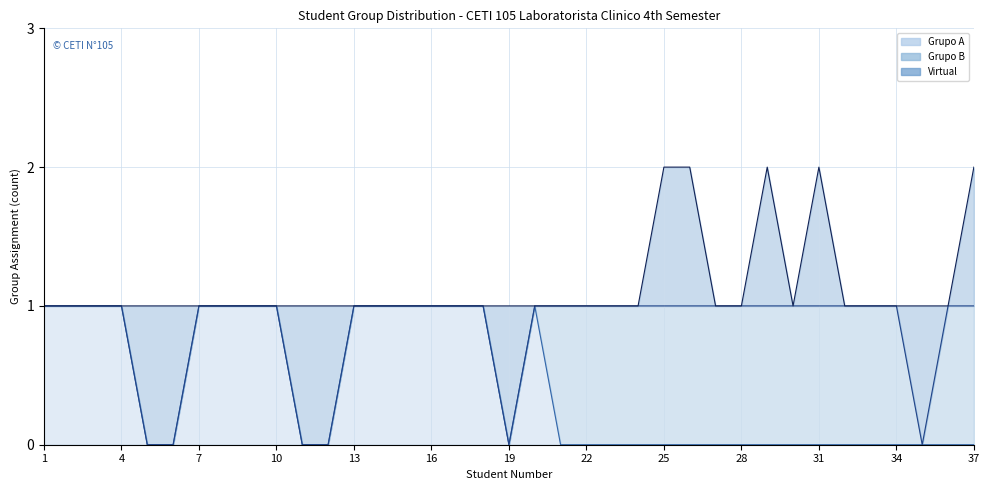

True or false: Virtual and Grupo A cross at least once.

True